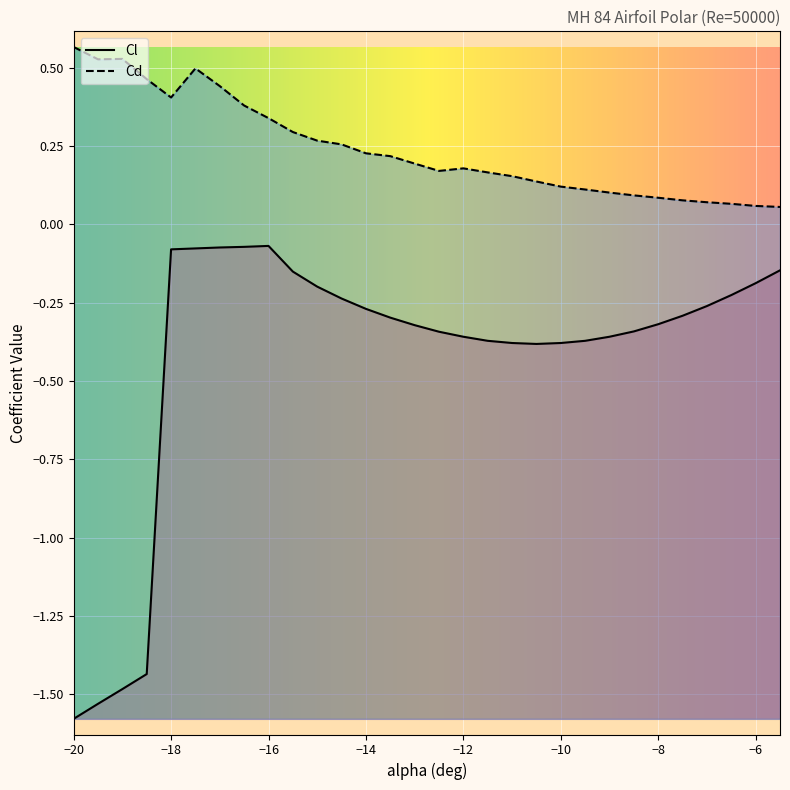

Reading left to right, list all the values displayed in this chart.

Cl: -1.6	-1.5	-1.5	-1.4	-0.1	-0.1	-0.1	-0.1	-0.1	-0.2	-0.2	-0.2	-0.3	-0.3	-0.3	-0.3	-0.4	-0.4	-0.4	-0.4	-0.4	-0.4	-0.4	-0.3	-0.3	-0.3	-0.3	-0.2	-0.2	-0.1
Cd: 0.6	0.5	0.5	0.5	0.4	0.5	0.4	0.4	0.3	0.3	0.3	0.3	0.2	0.2	0.2	0.2	0.2	0.2	0.2	0.1	0.1	0.1	0.1	0.1	0.1	0.1	0.1	0.1	0.1	0.1